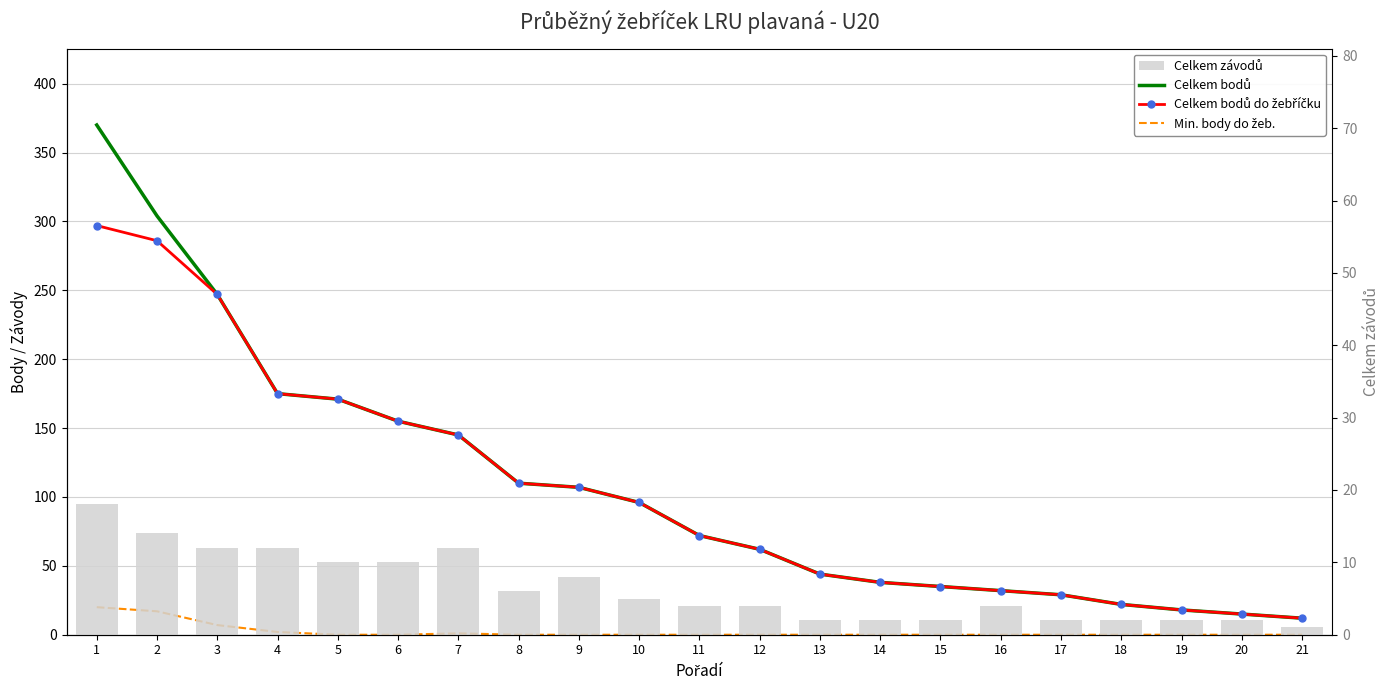

Between 13 and 1, which is larger?

1